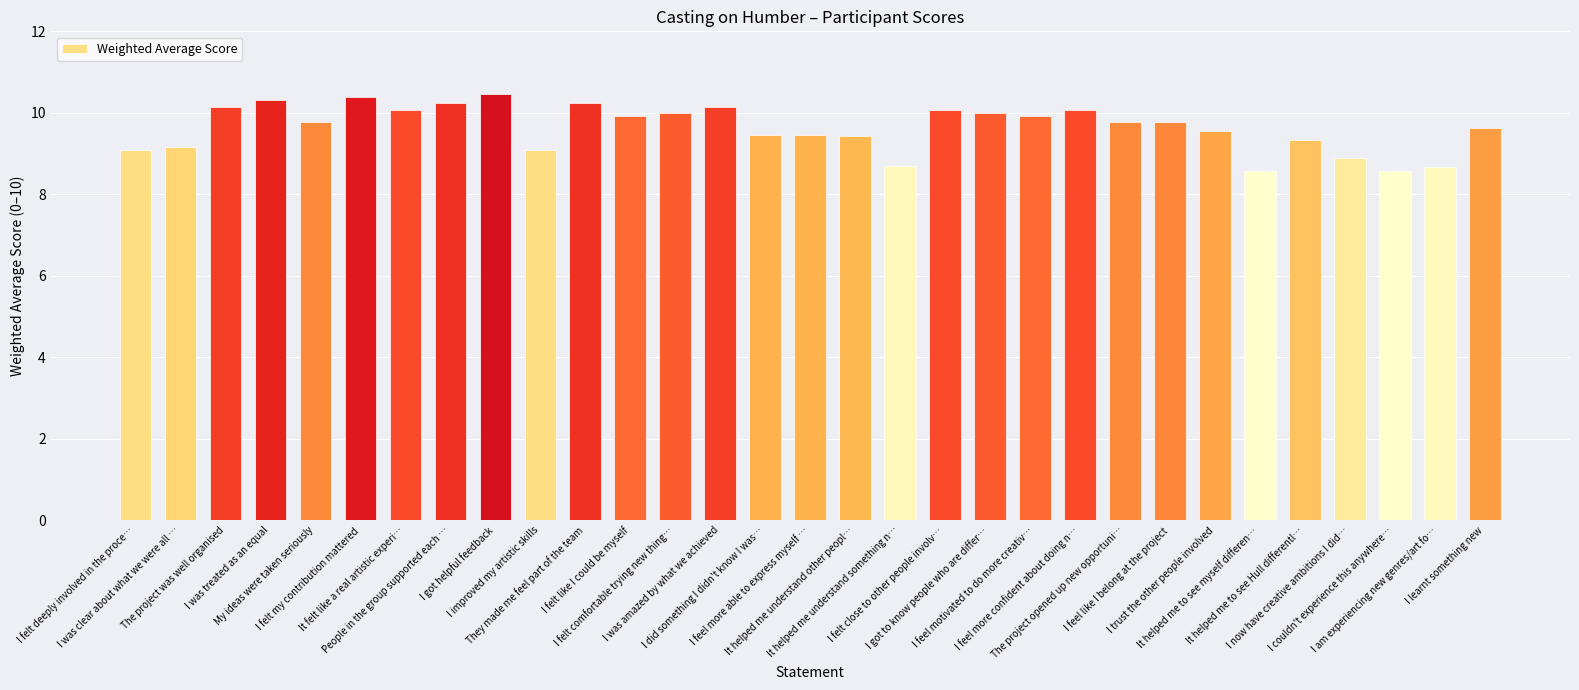

What is the minimum value shown in the chart?

8.6